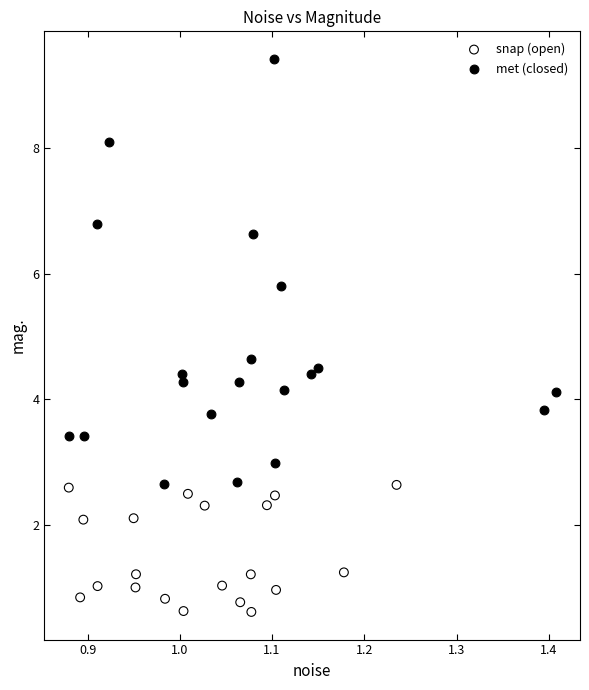

What are all the series names shown in the legend?

snap (open), met (closed)